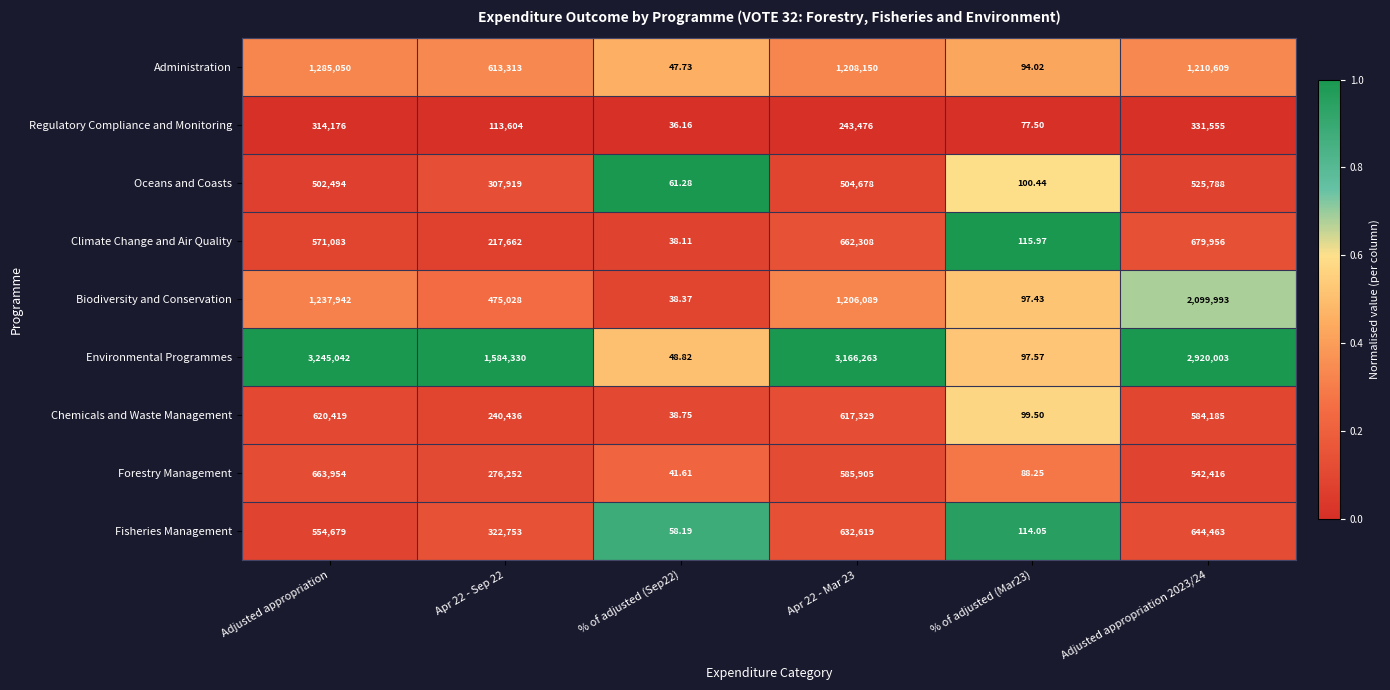

At which label does Regulatory Compliance and Monitoring first exceed 243476?

Adjusted appropriation